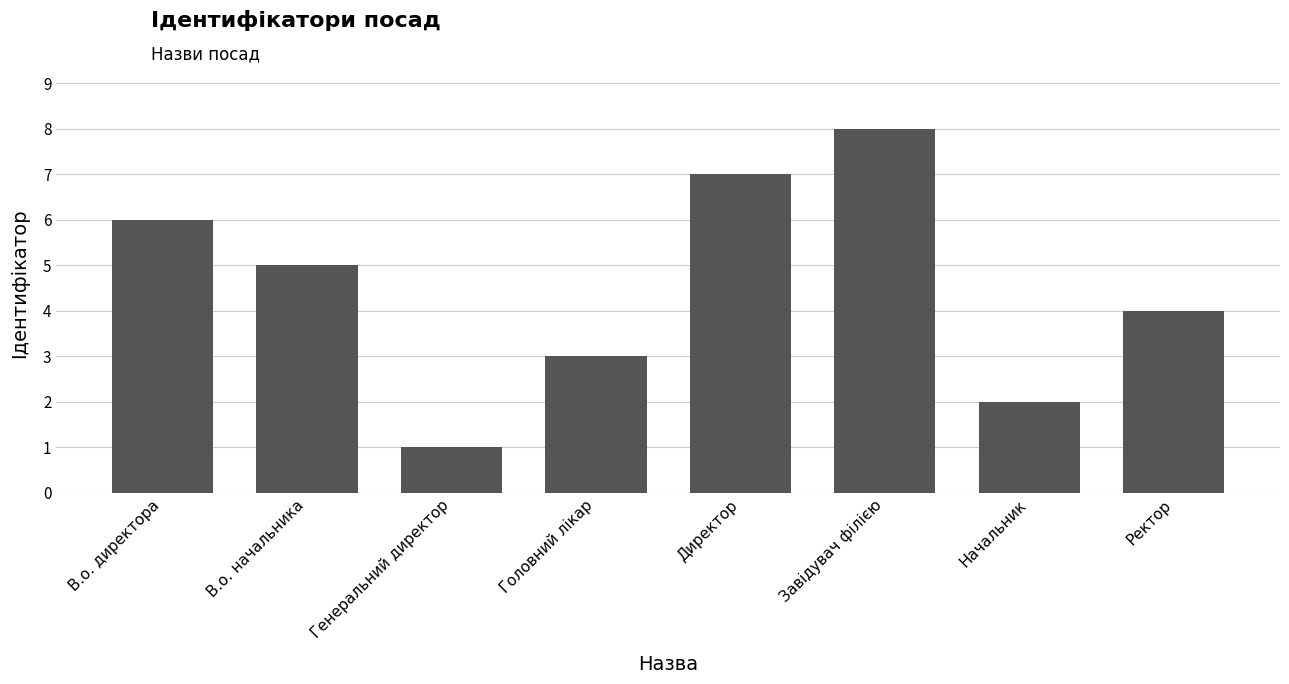

Reading left to right, extract all data points from this chart.

В.о. директора=6	В.о. начальника=5	Генеральний директор=1	Головний лікар=3	Директор=7	Завідувач філією=8	Начальник=2	Ректор=4